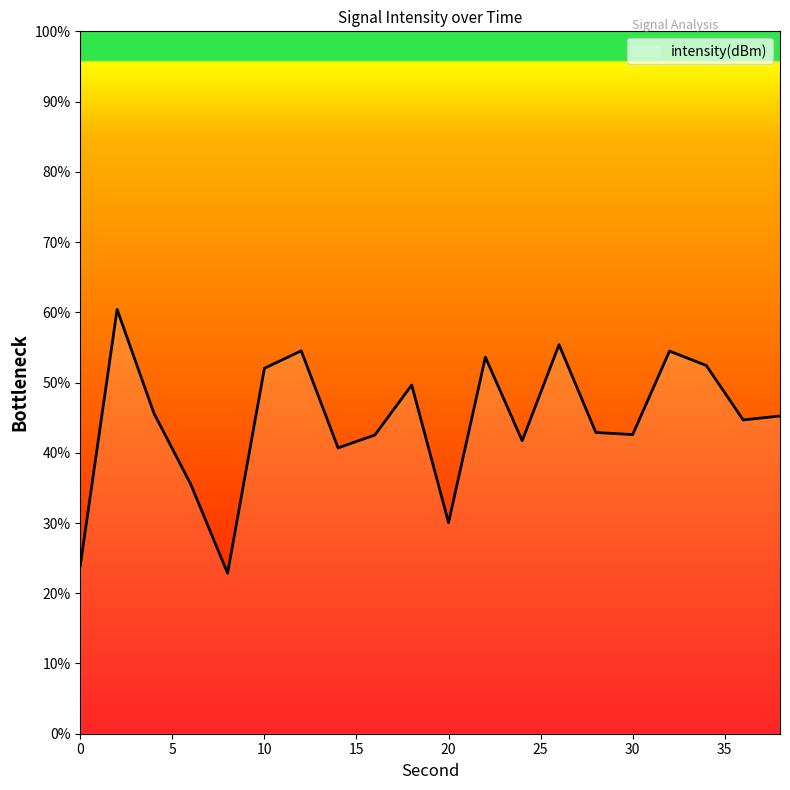

What is the greatest value displayed?

60.4